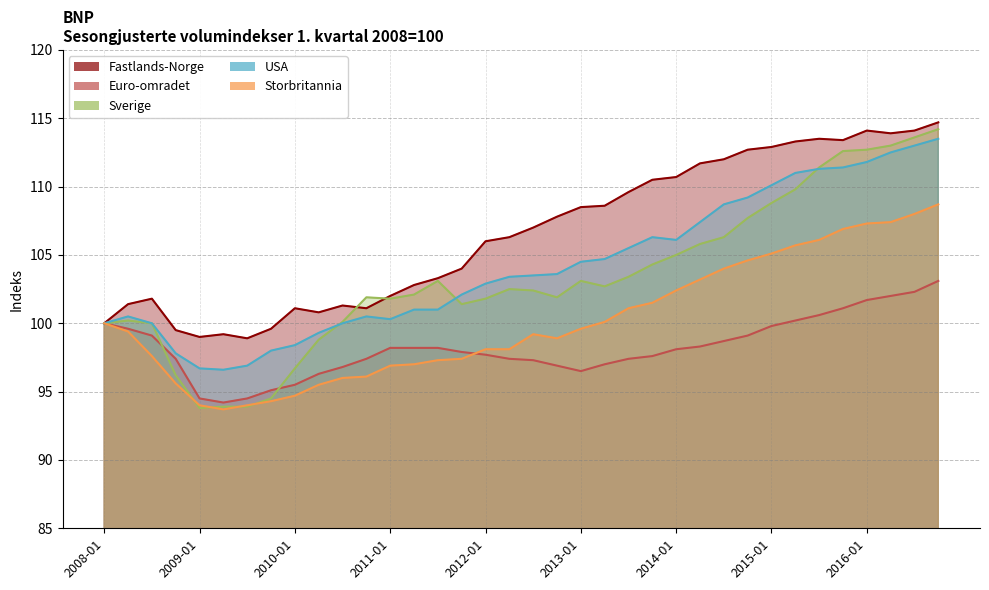

At how many categories does at least one series exceed 109?

14